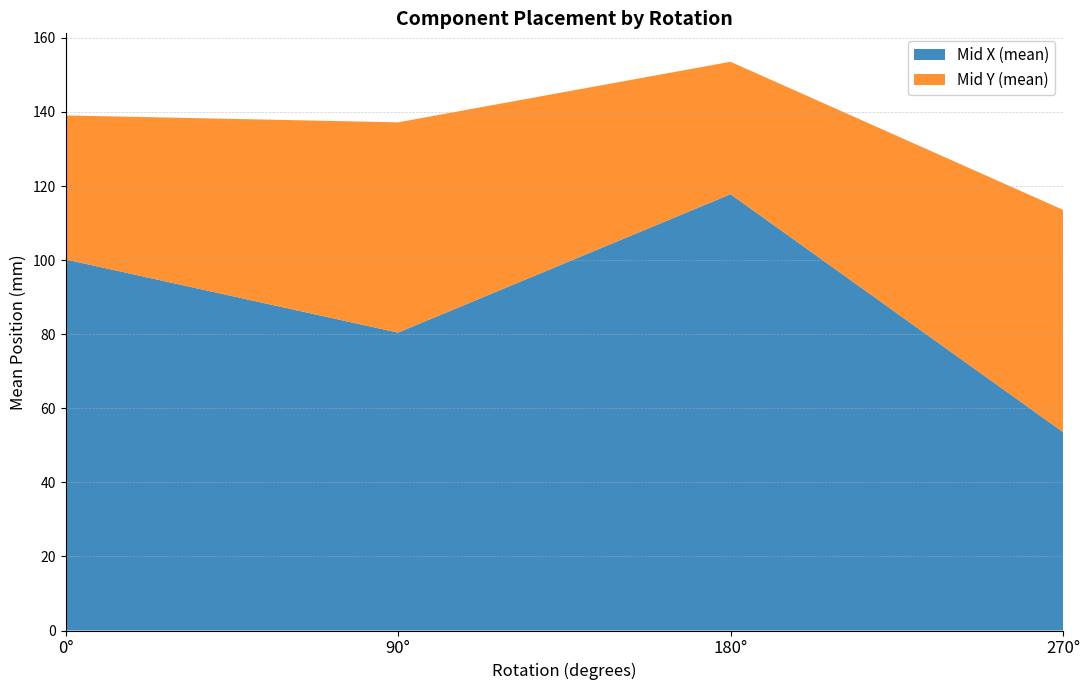

At which label does Mid Y (mean) reach its minimum?

180°